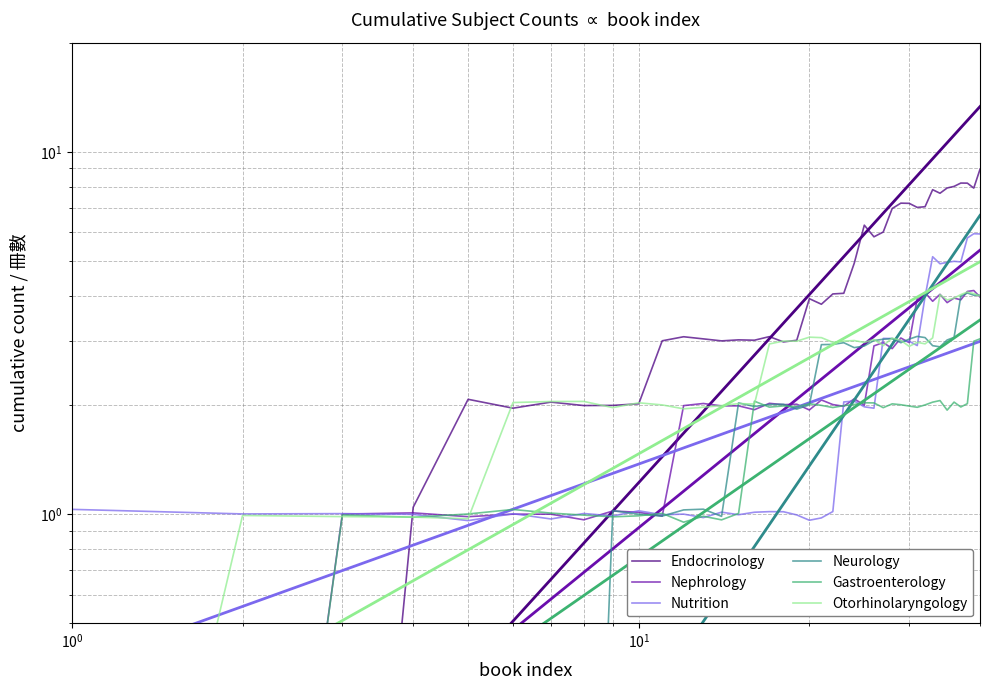

What is the spread (max minus min) of values at 11?

2.1